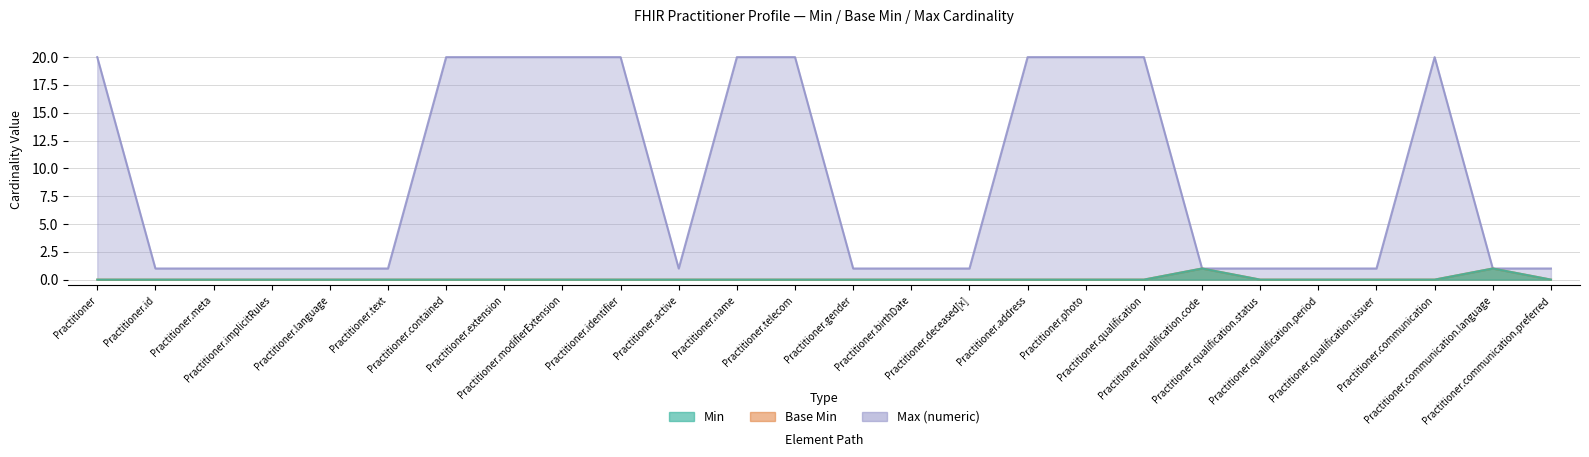

At which category does the chart reach its minimum across all series?

Practitioner